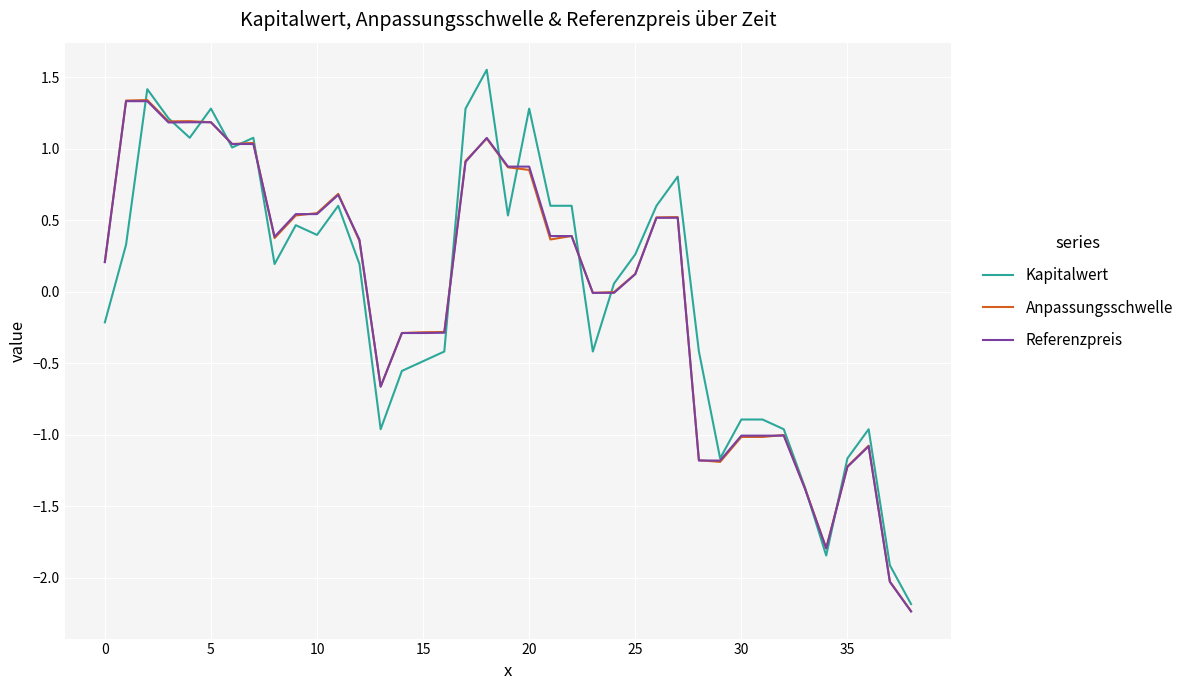

What is the smallest value displayed?

-2.2